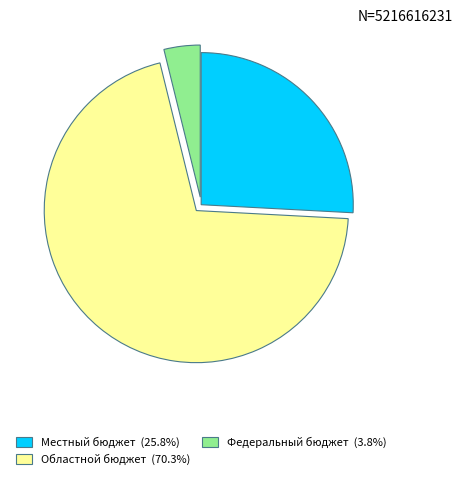

Which slice is the smallest?

Федеральный бюджет